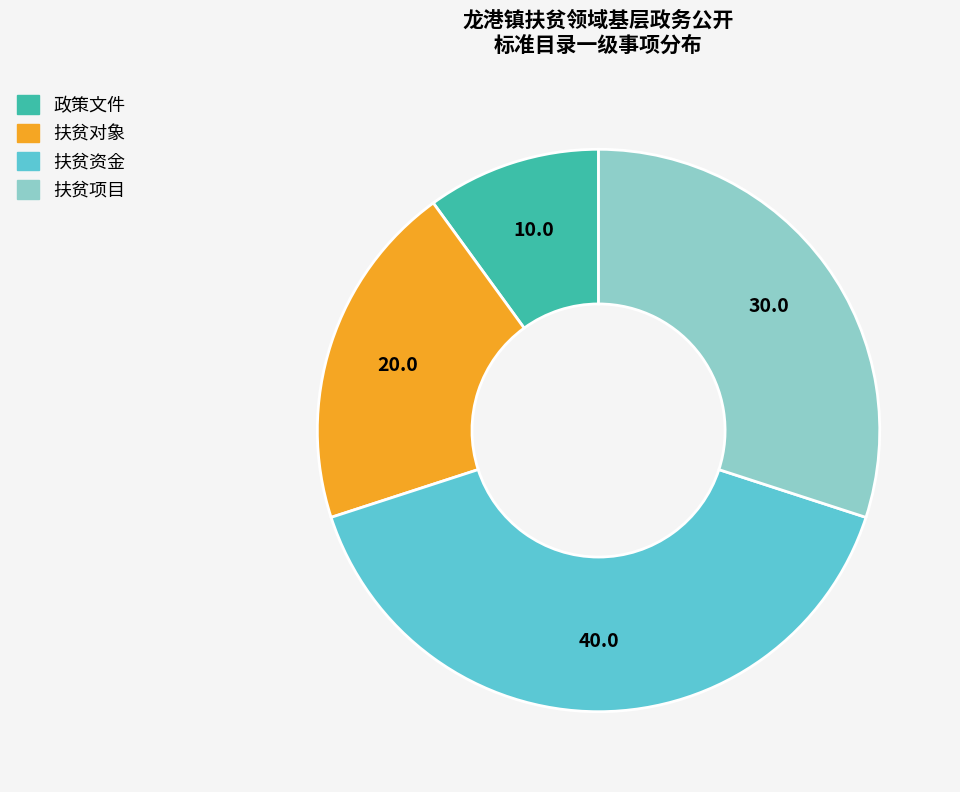

How many slices are in this pie chart?

4